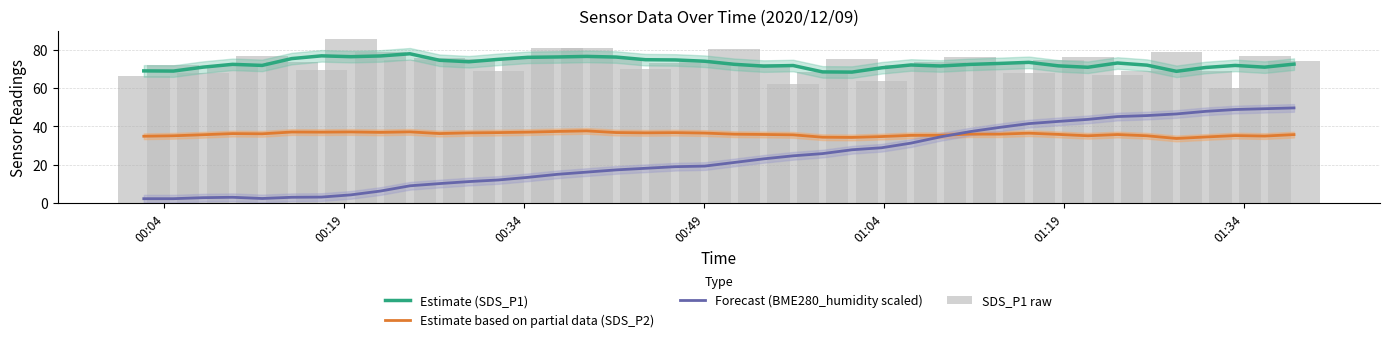

Which series has the largest total across all categories?

SDS_P1 raw